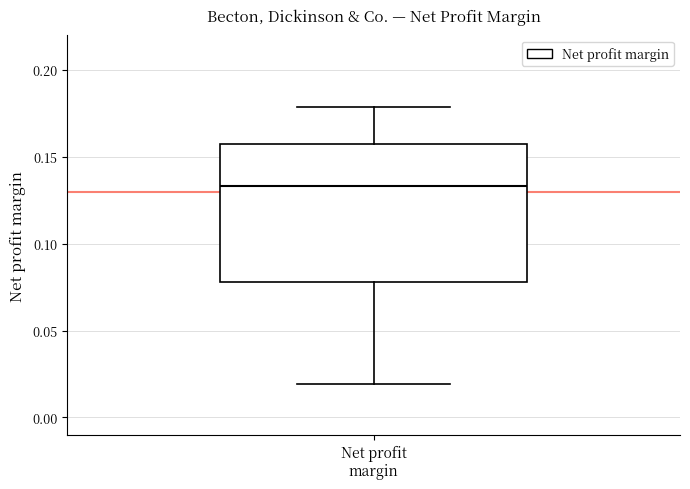

Where does the upper whisker of the box for Net profit margin end on the y-axis? The values are not printed on the chart, so give them approximately, as read against the axis.

0.180